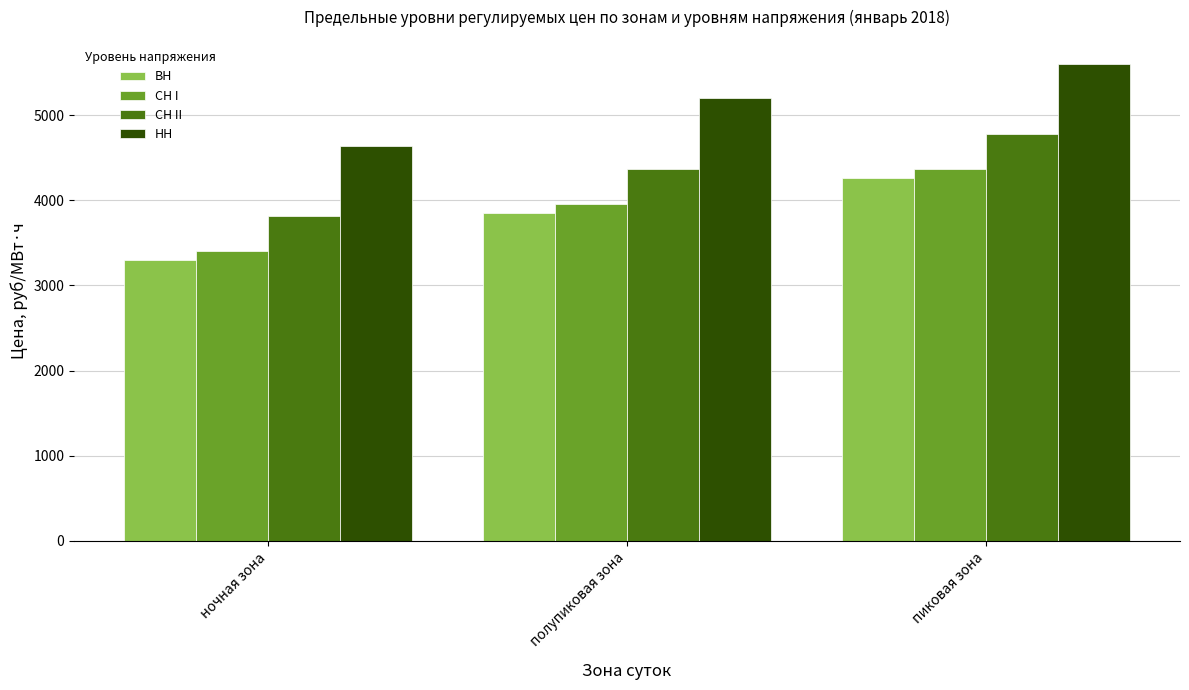

How many distinct data groups are displayed?

4